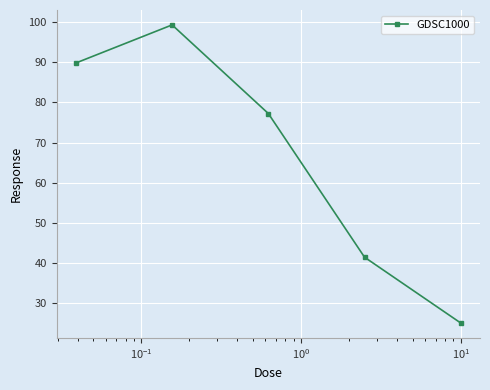

What is the value of the 4th point from the left?

41.4